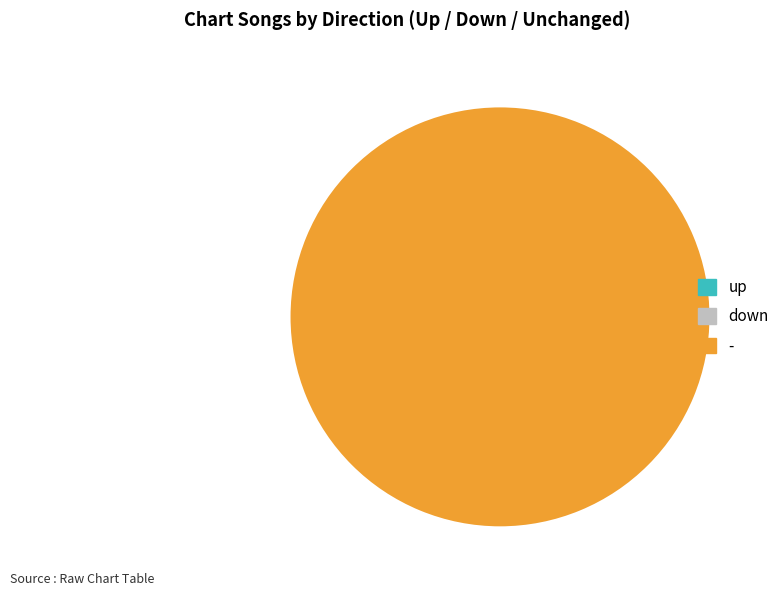

What is the change in value from up to -?

-28